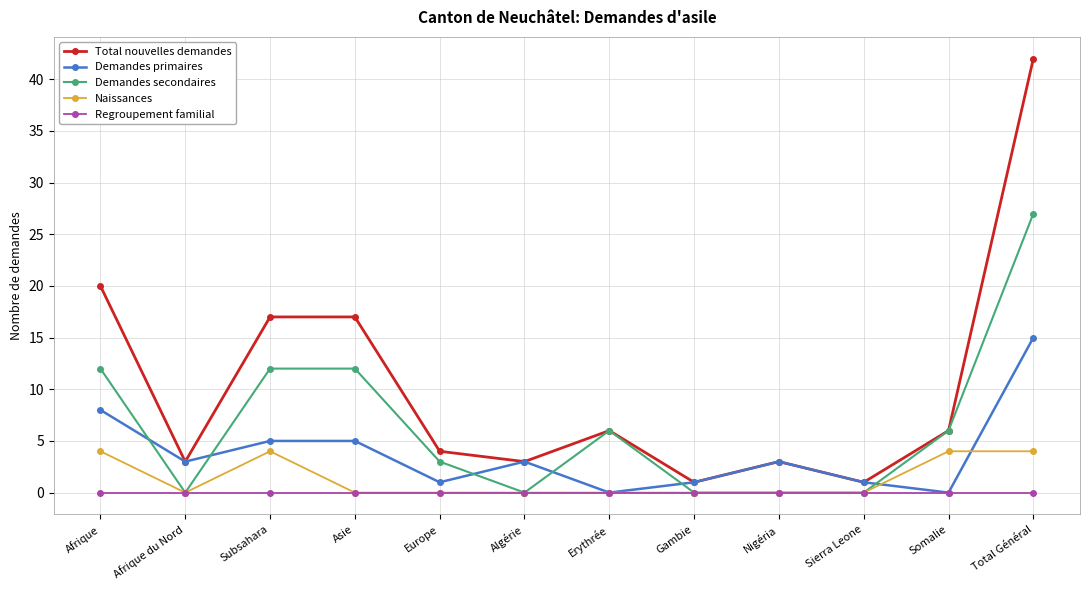

Does the chart have visible grid lines?

Yes